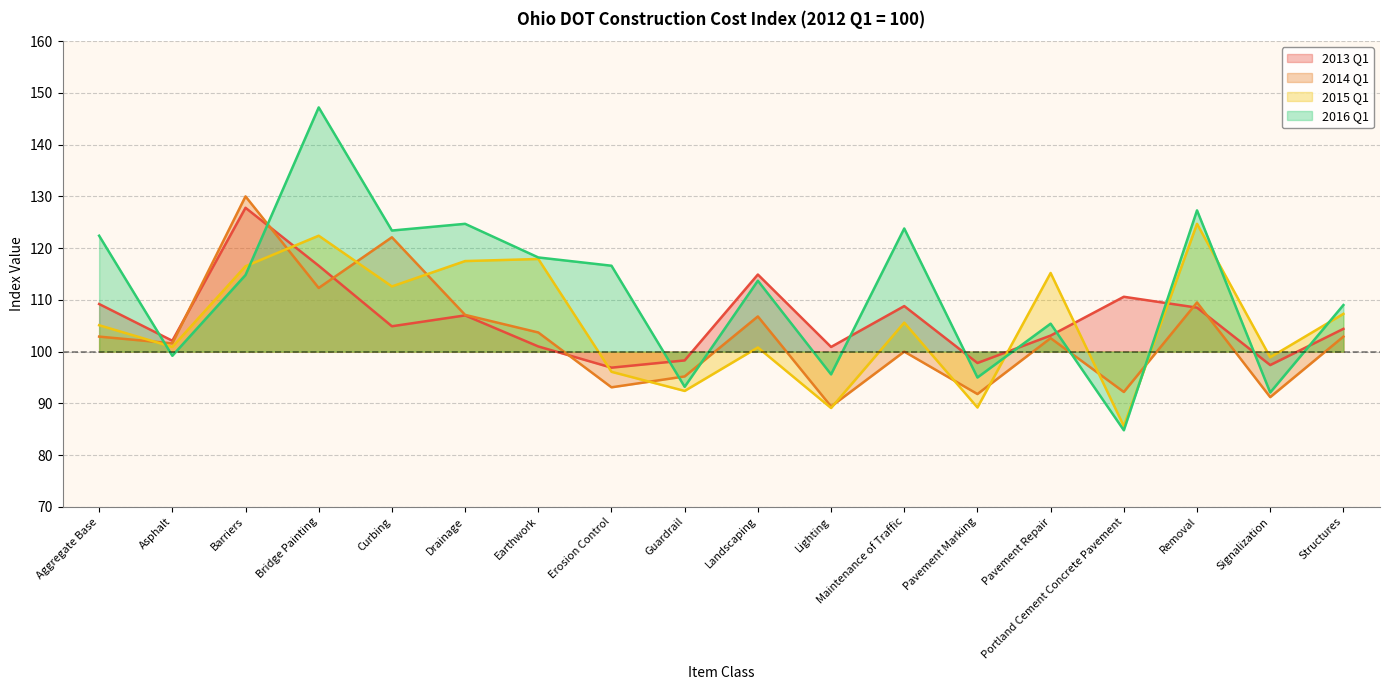

Between which two adjacent categories do 2014 Q1 and 2015 Q1 first intersect?

Aggregate Base and Asphalt